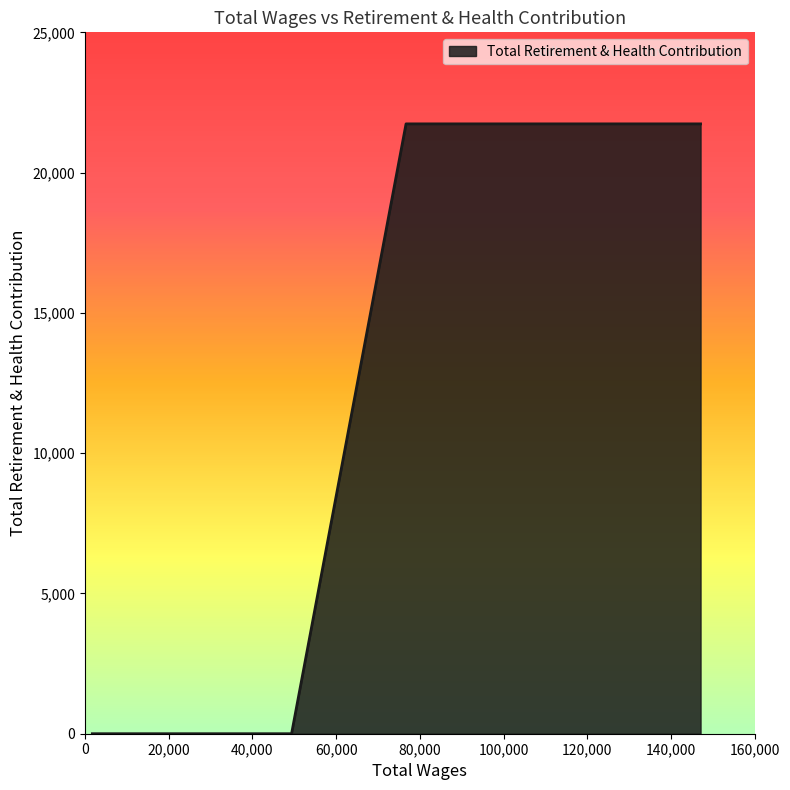

What is the greatest value displayed?

21737